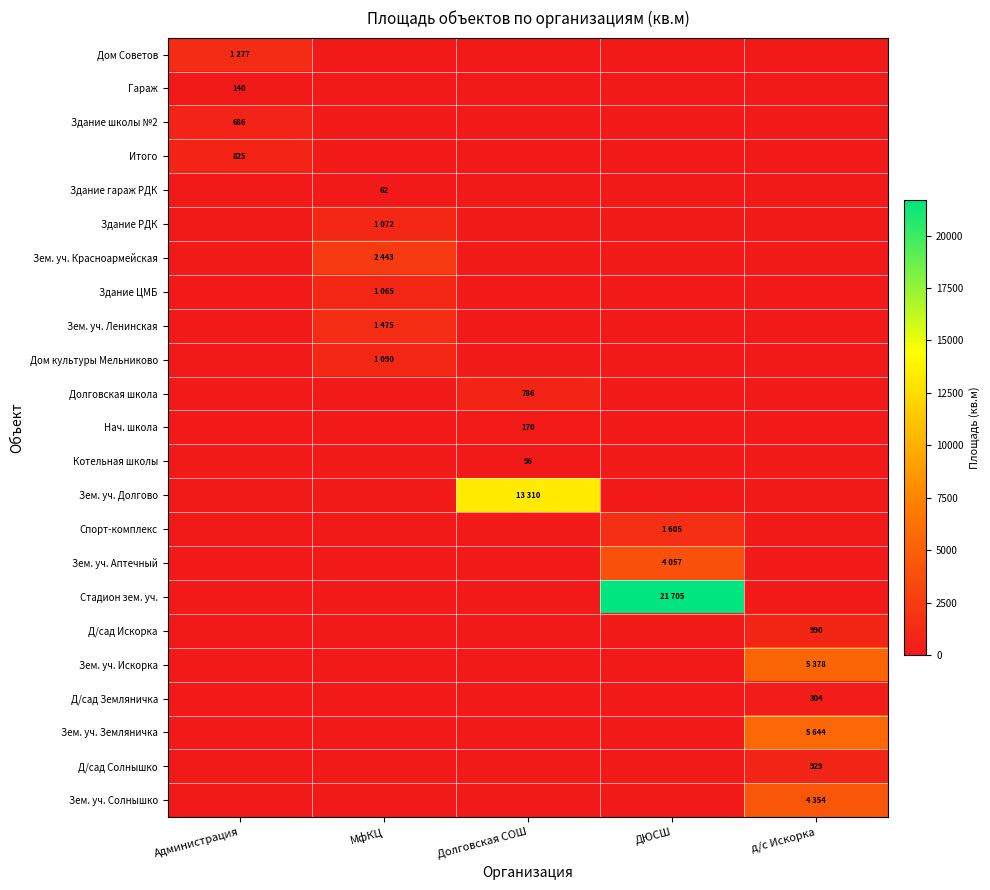

True or false: Здание гараж РДК has a value of 62.0 at МфКЦ.

True